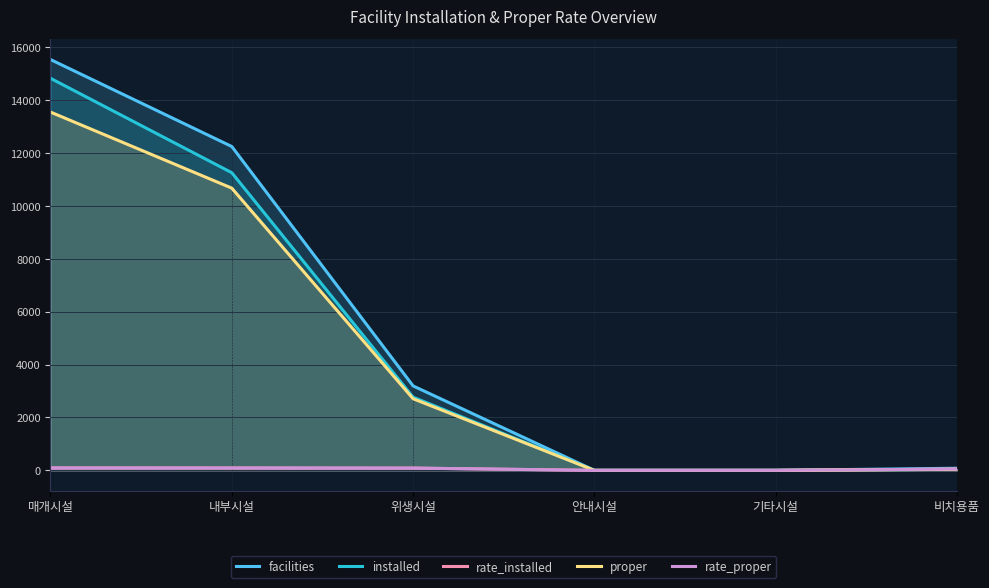

At how many categories does at least one series exceed 12658?

1